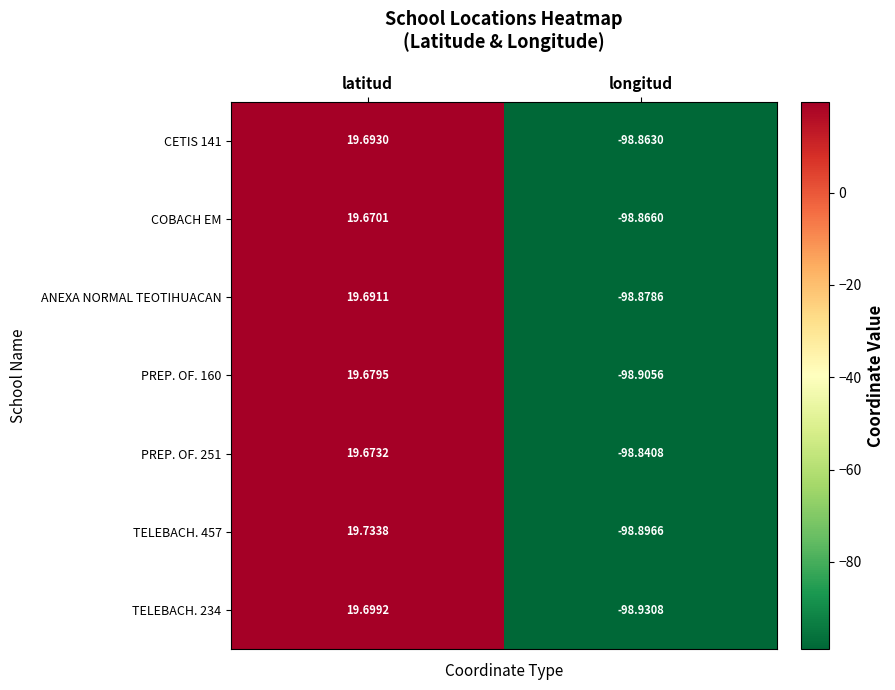

At which label is PREP. OF. 251 closest to -39?

latitud